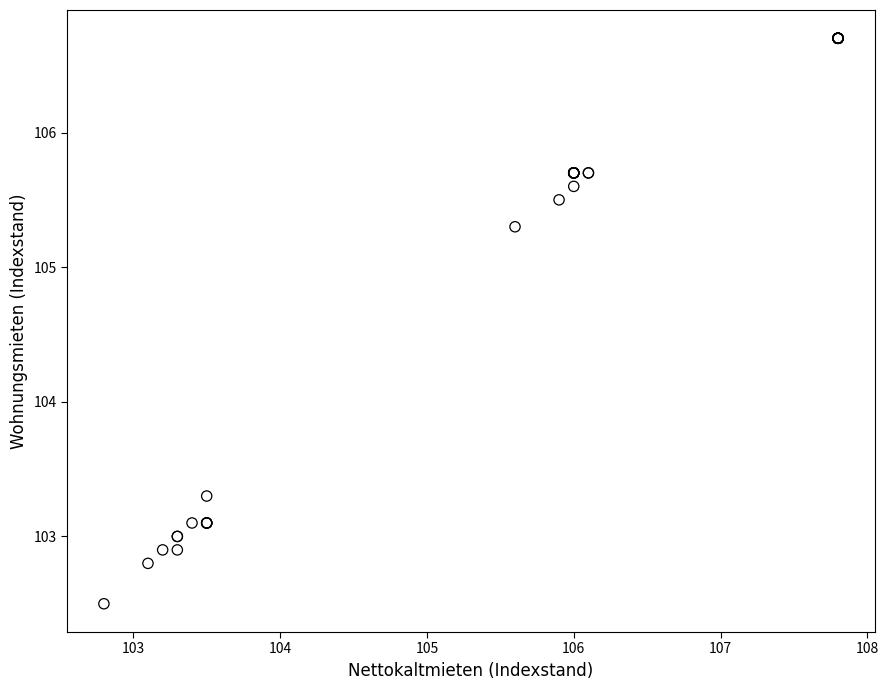

What Y value in the scatter plot is closest to 104?

103.3